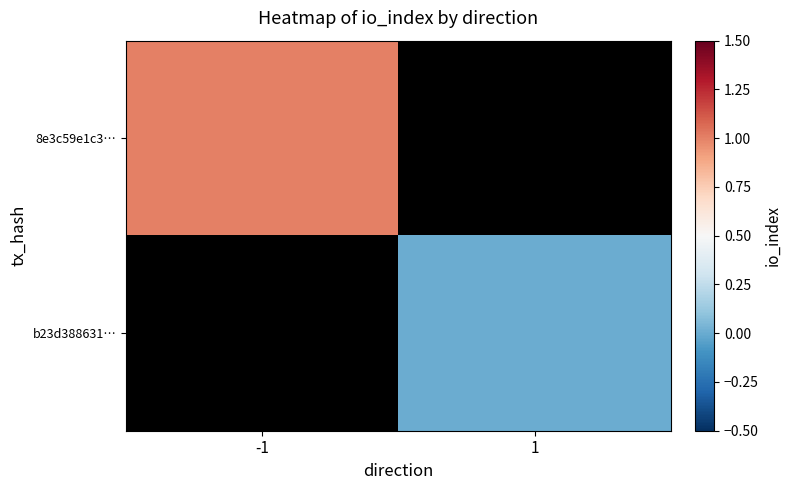

The 8e3c59e1c3… series shows 1.7 at -1. True or false?

False